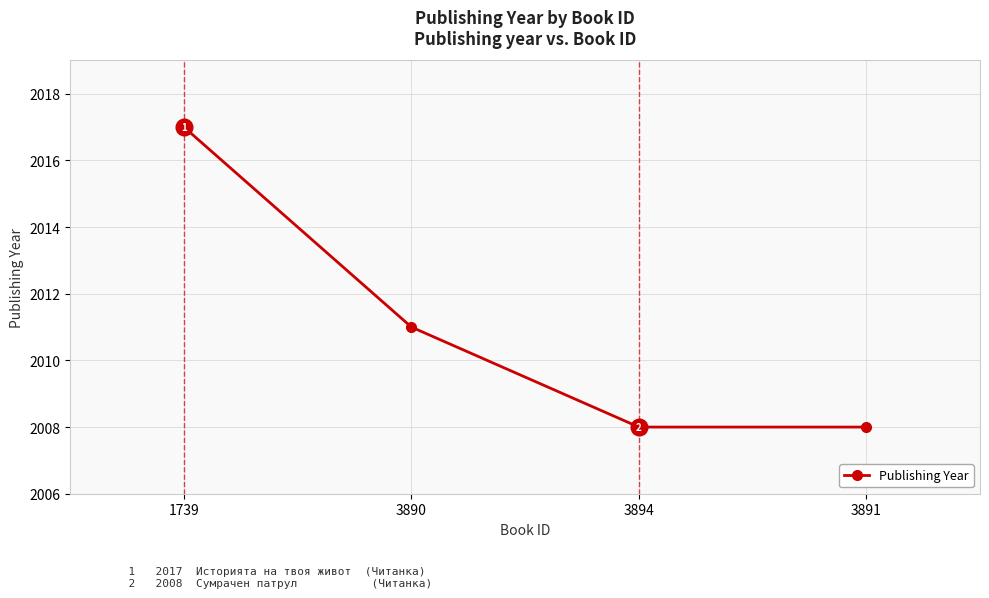

True or false: the data shows 2011 at 3890.

True